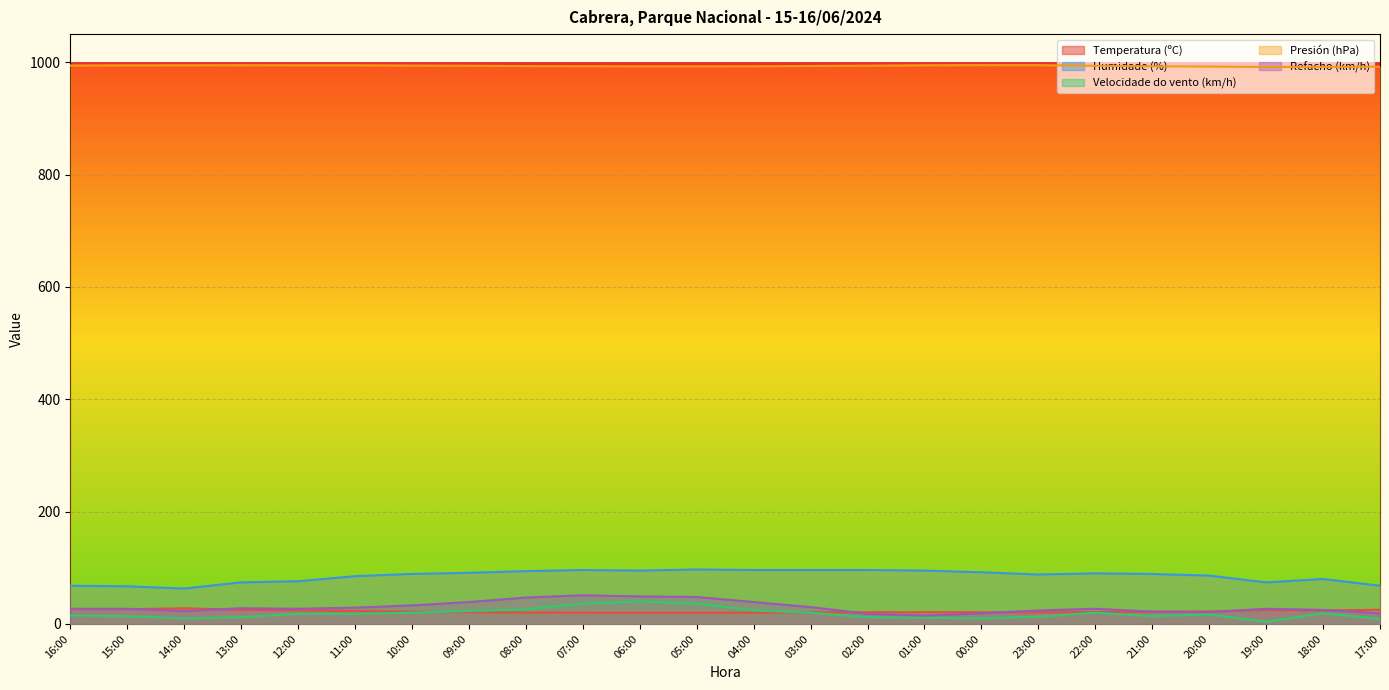

True or false: Temperatura (ºC) has more than 1 interior local peaks.

True